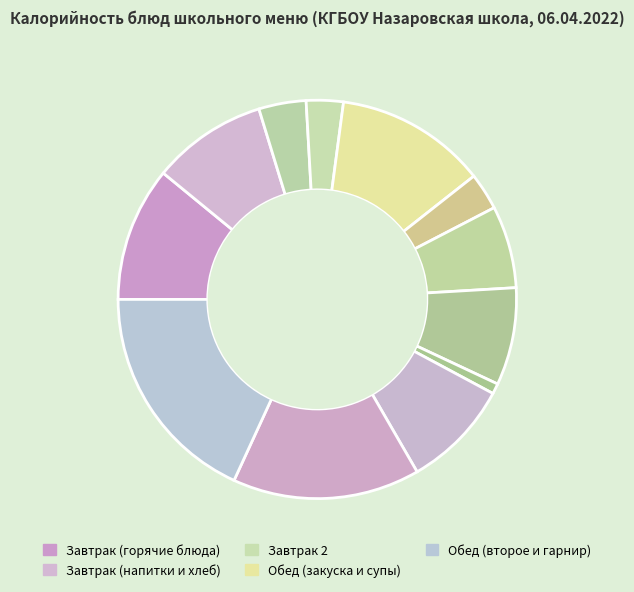

Is there any slice that represents more than half of the pie?

No